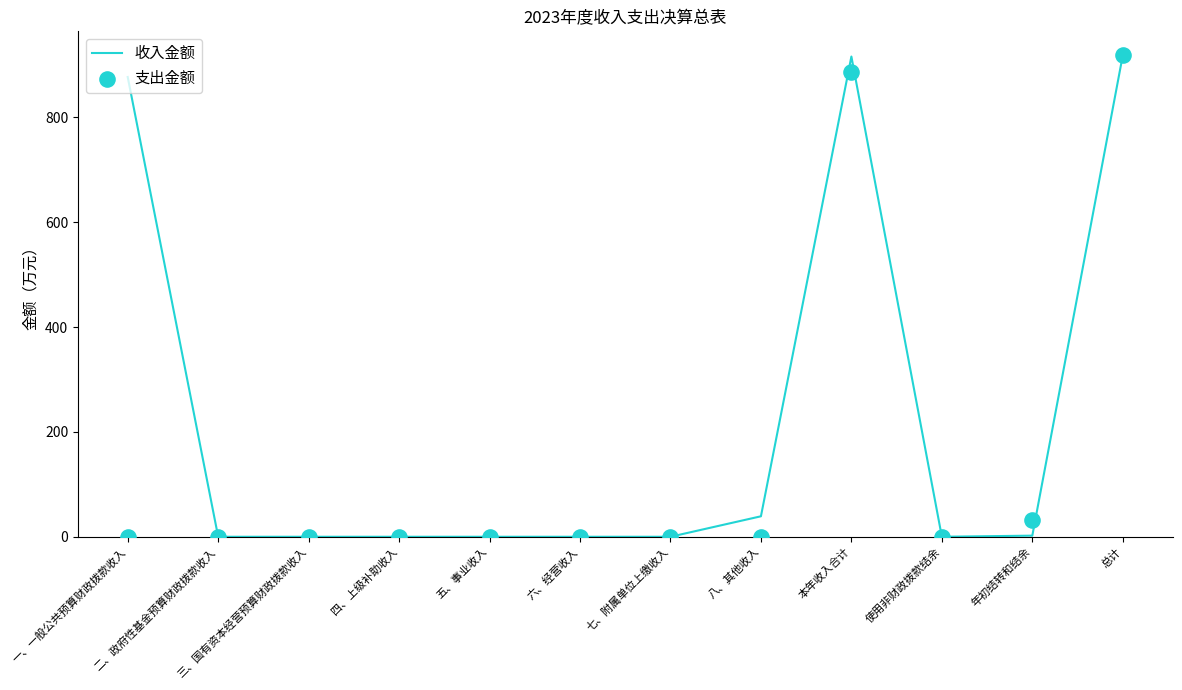

Which series has the largest Y range (max minus min)?

收入金额